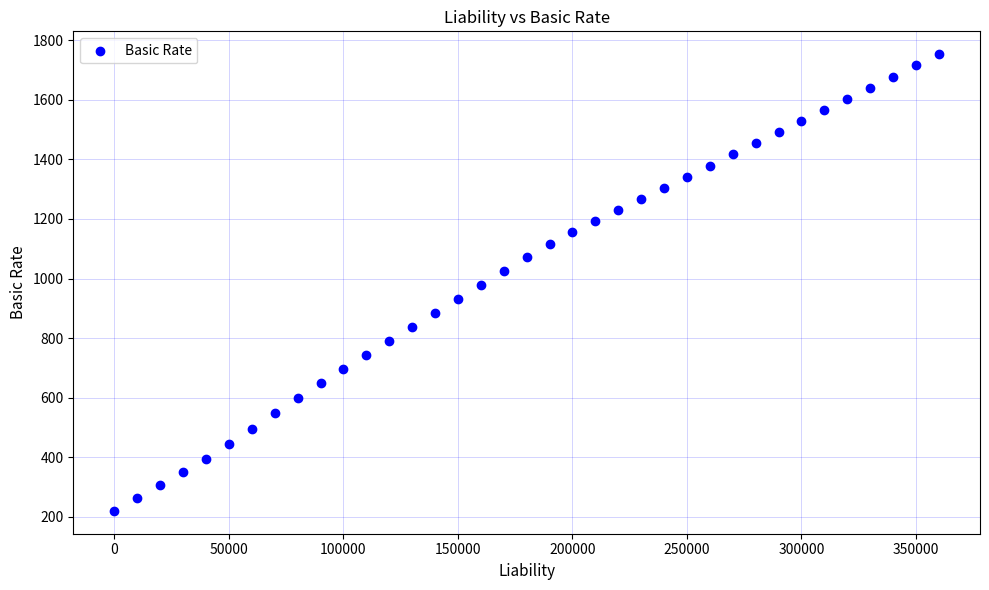

What is the range of X values (max minus min)?

360001